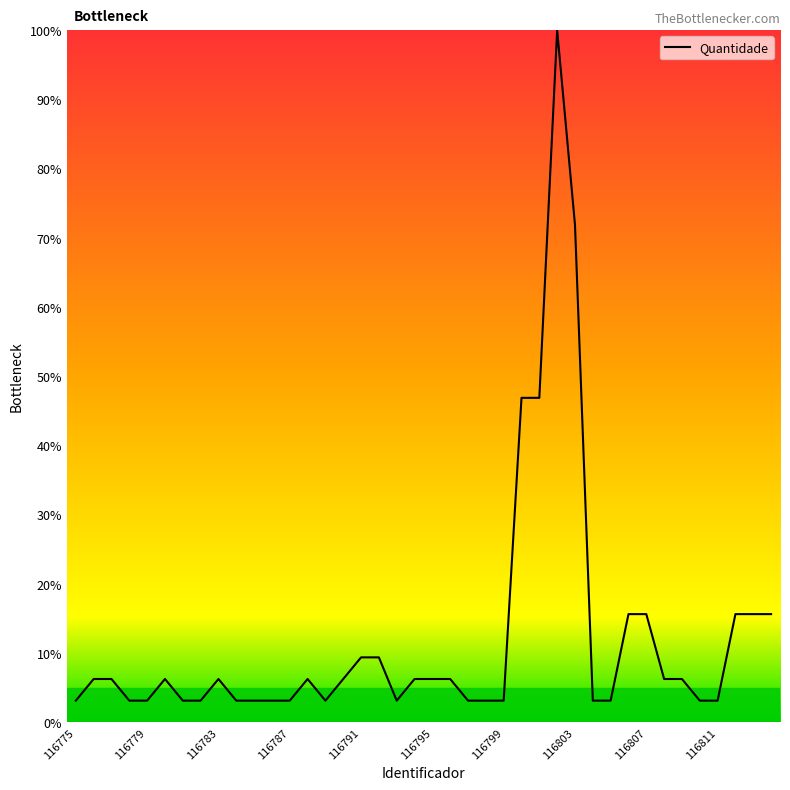

What is the difference between the maximum and minimum values?

96.9